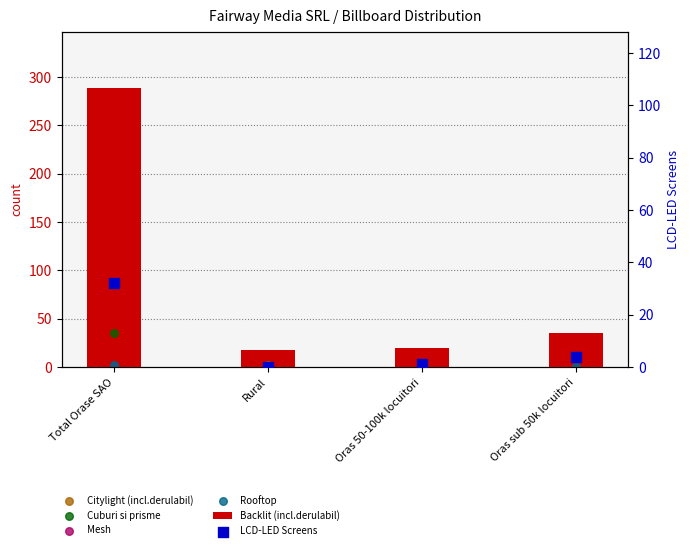

What are all the series names shown in the legend?

Backlit (incl.derulabil), Citylight (incl.derulabil), Cuburi si prisme, Mesh, Rooftop, LCD-LED Screens